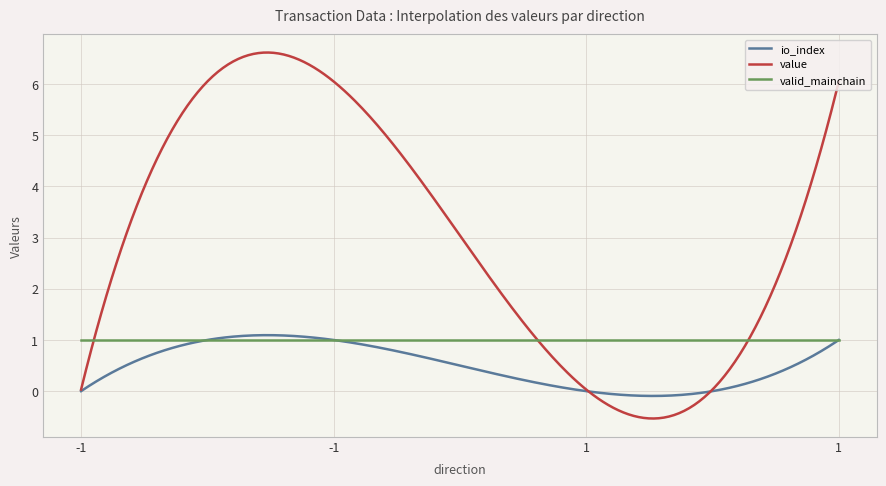

Rank the series by their average value, from lowest to highest.

io_index, valid_mainchain, value